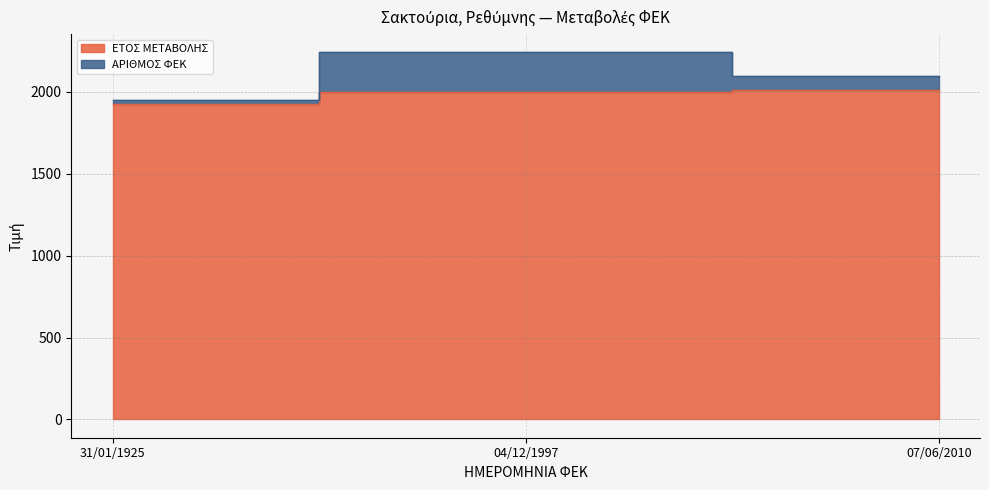

Rank the categories by value from highest to lowest.

07/06/2010, 04/12/1997, 31/01/1925